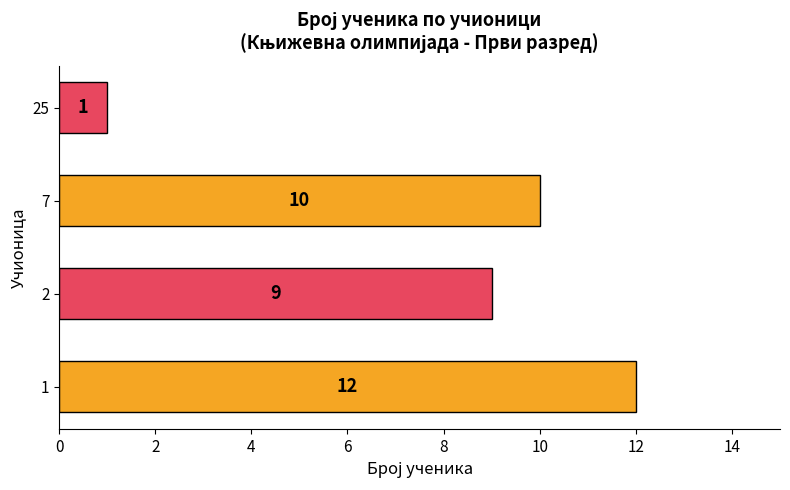

List the labels in order of value, largest first.

1, 7, 2, 25